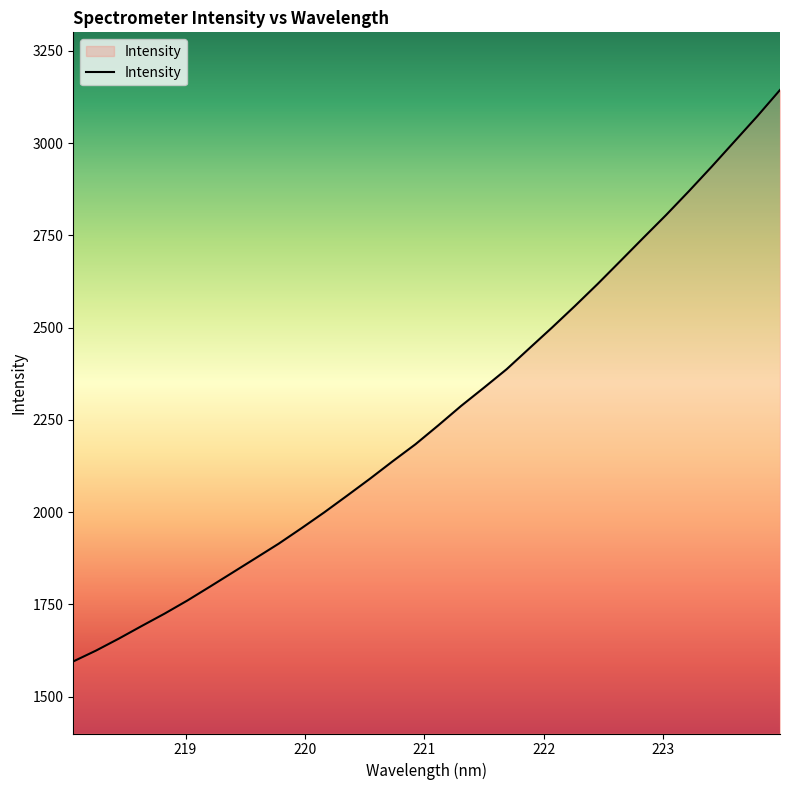

What is the difference between the maximum and minimum values?

1548.6